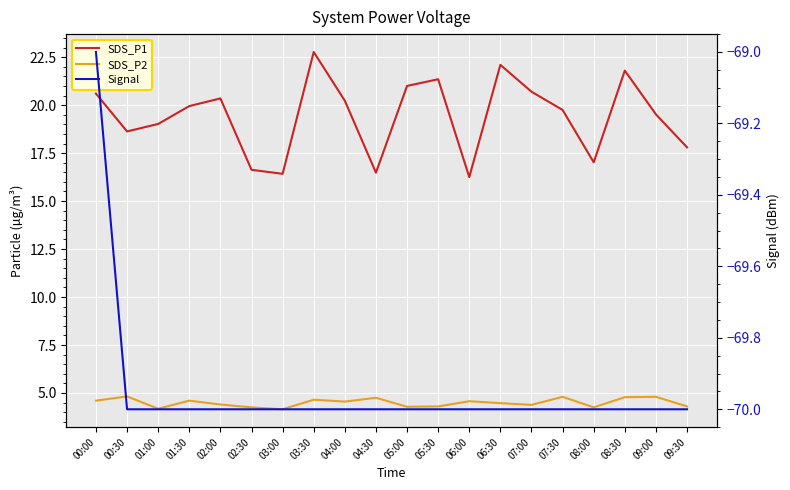

What is the minimum value for Signal?

-70.0